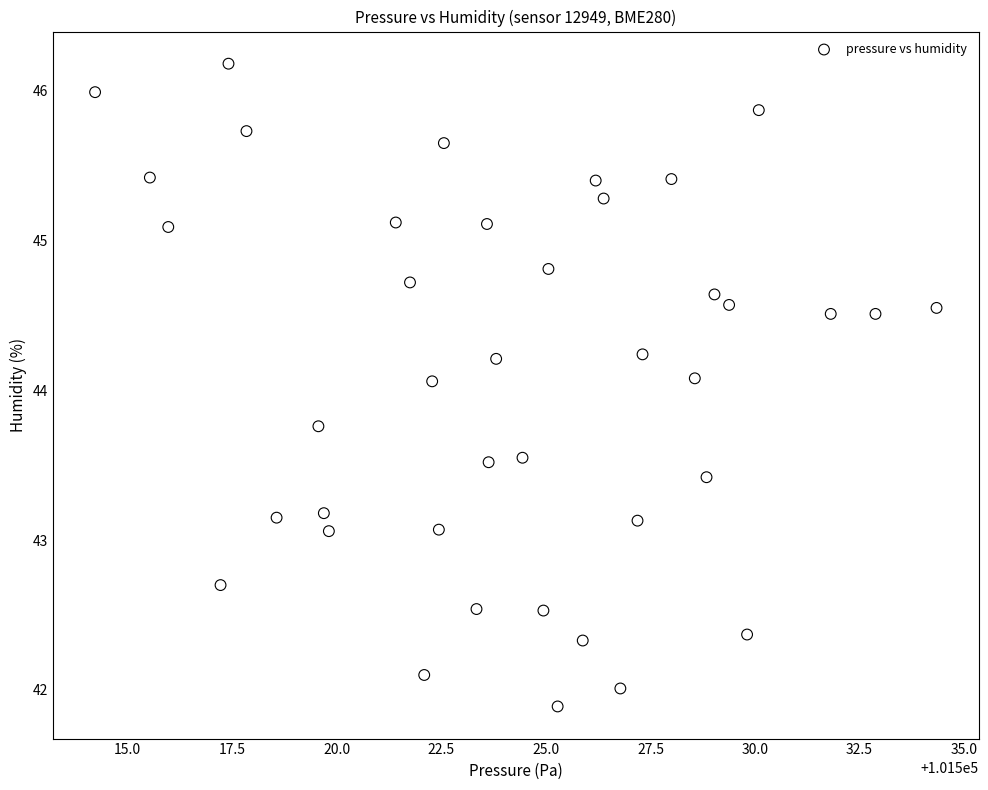

What is the range of X values (max minus min)?

20.1